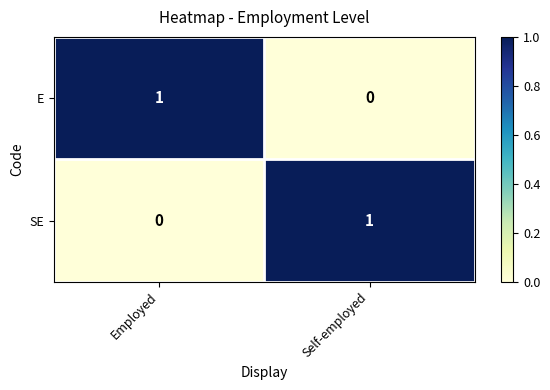

Reading right to left, extract all data points from this chart.

E: 0	1
SE: 1	0